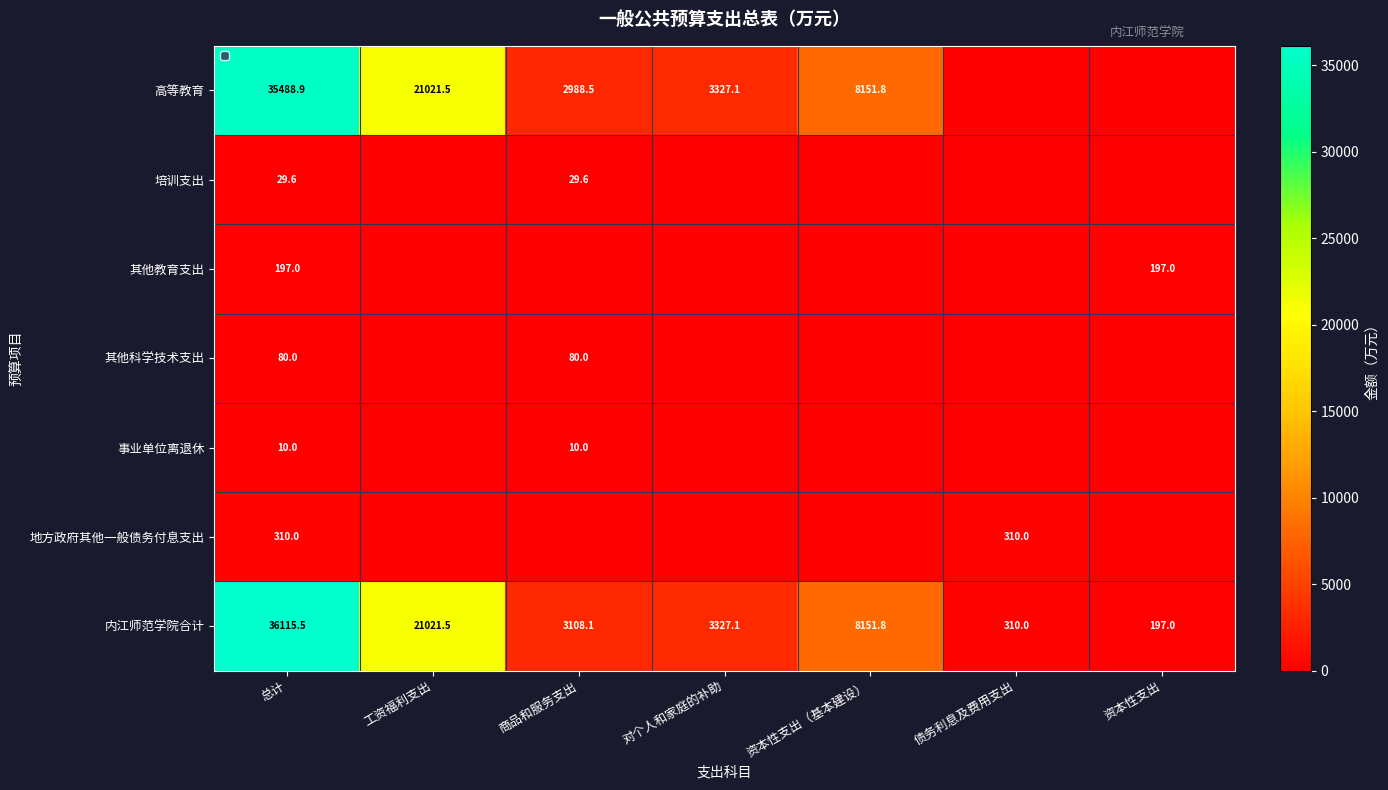

Is it true that 地方政府其他一般债务付息支出 equals 310.0 at 债务利息及费用支出?

True